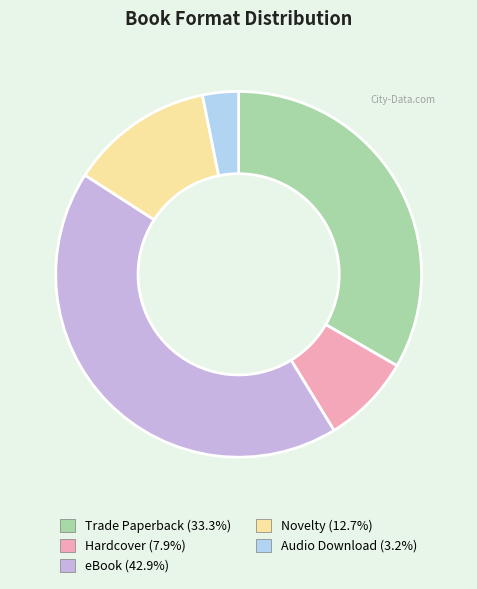

Does eBook represent more than half of the total?

No